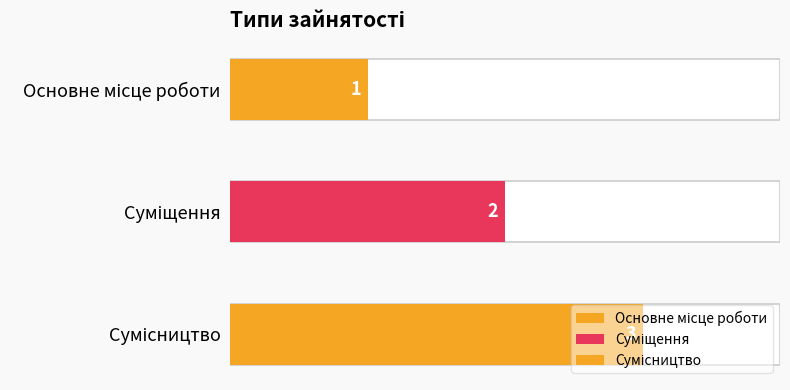

Does the chart contain any negative values?

No